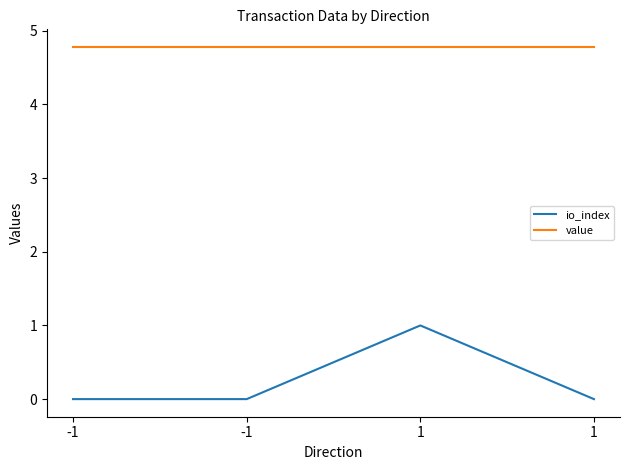

Between -1 and 1, which series saw the biggest shift?

io_index